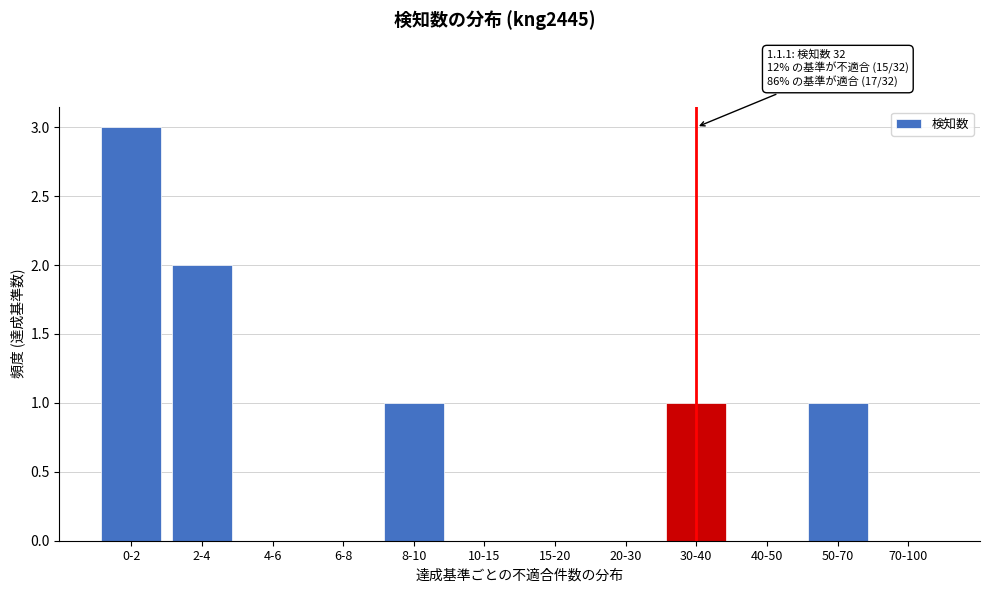

Reading right to left, transcribe all the data shown in this chart.

70-100=0	50-70=1	40-50=0	30-40=1	20-30=0	15-20=0	10-15=0	8-10=1	6-8=0	4-6=0	2-4=2	0-2=3